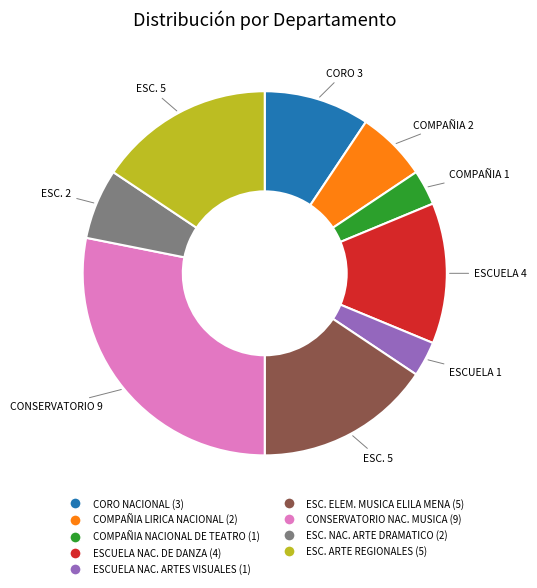

Is there any slice that represents more than half of the pie?

No